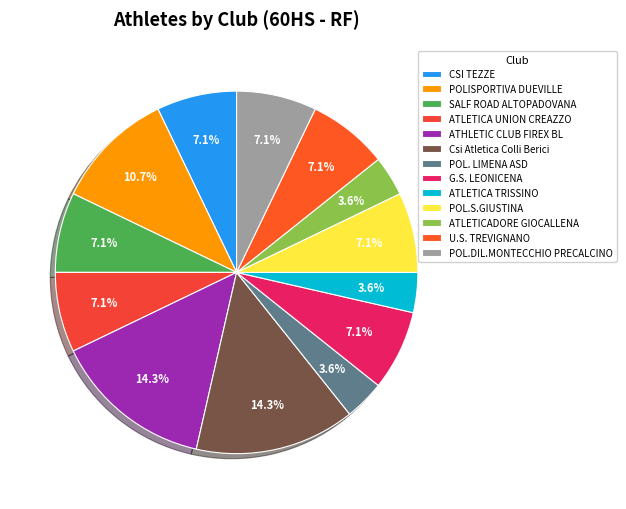

Do POL.DIL.MONTECCHIO PRECALCINO and POL.S.GIUSTINA together represent more than half of the pie?

No